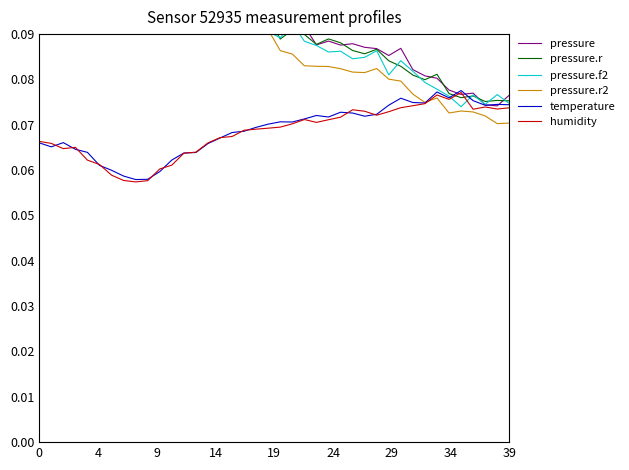

How many categories are shown in the chart?

40